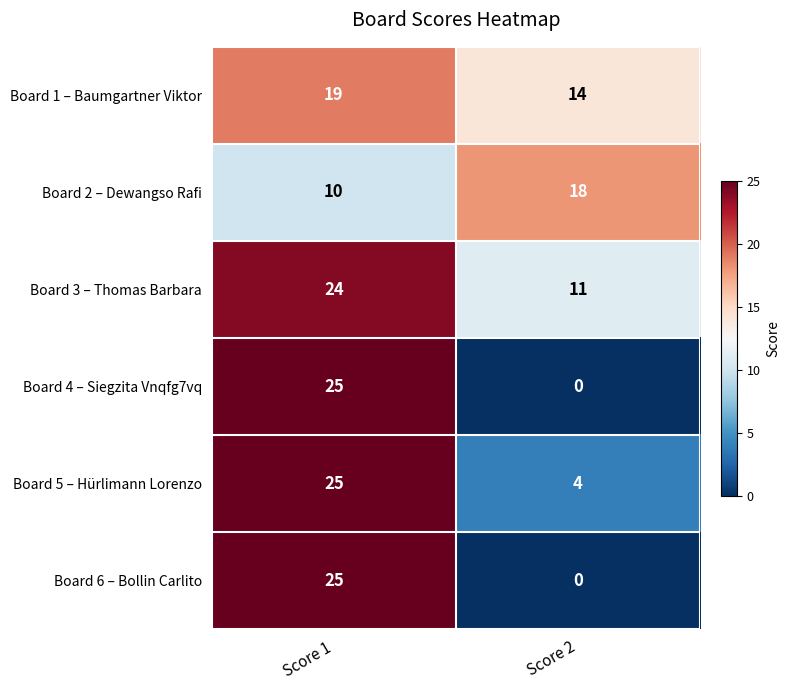

Rank the categories by Board 6 – Bollin Carlito value from lowest to highest.

Score 2, Score 1